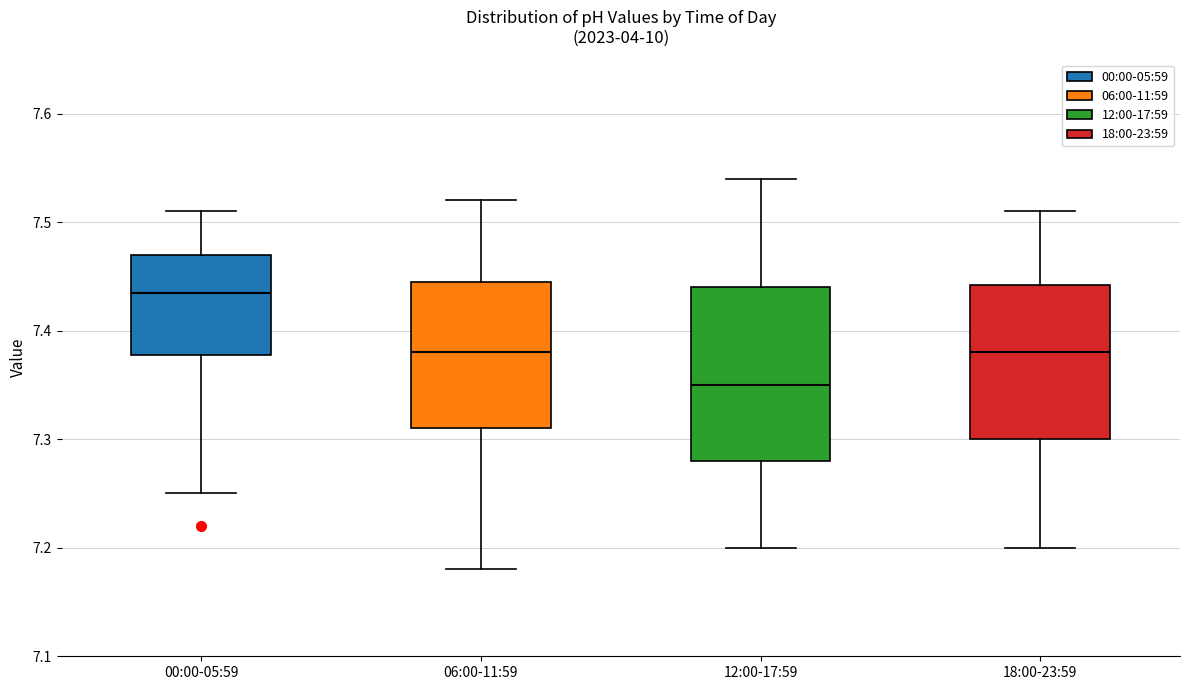

Which box's median line is the highest?

00:00-05:59